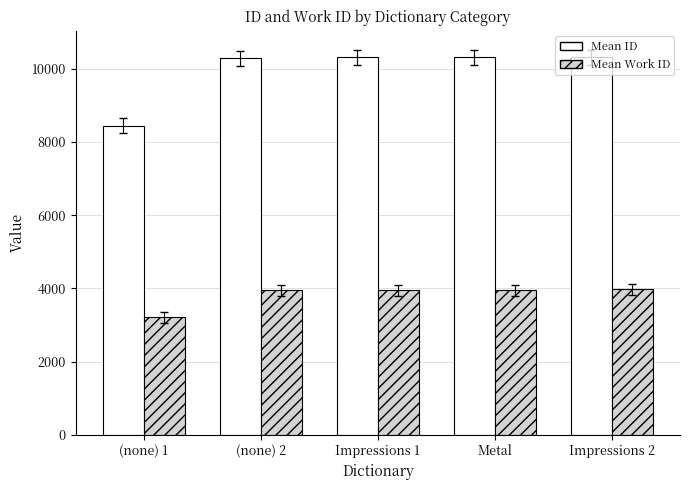

How many bars are there in each group?

2